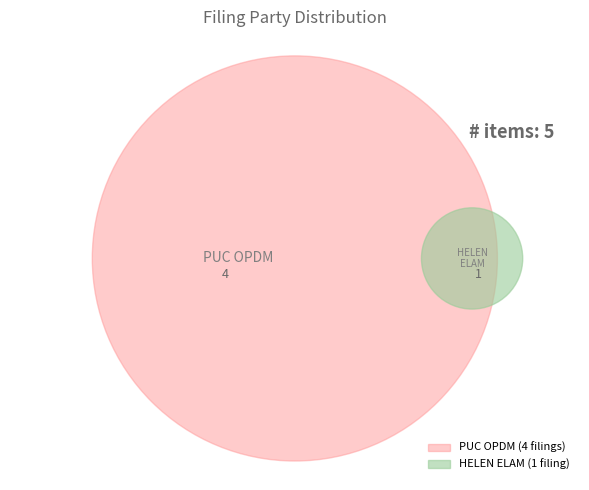

Count the number of slices in the pie.

2